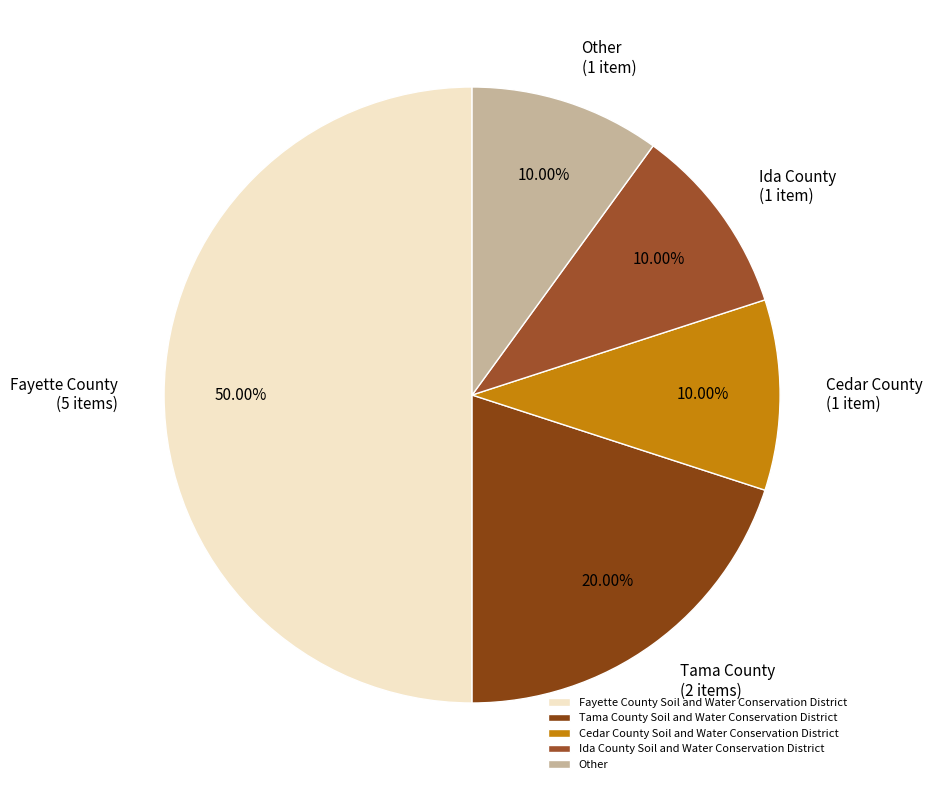

Combined, what portion of the pie is Ida County Soil and Water Conservation District and Other?

20.0%